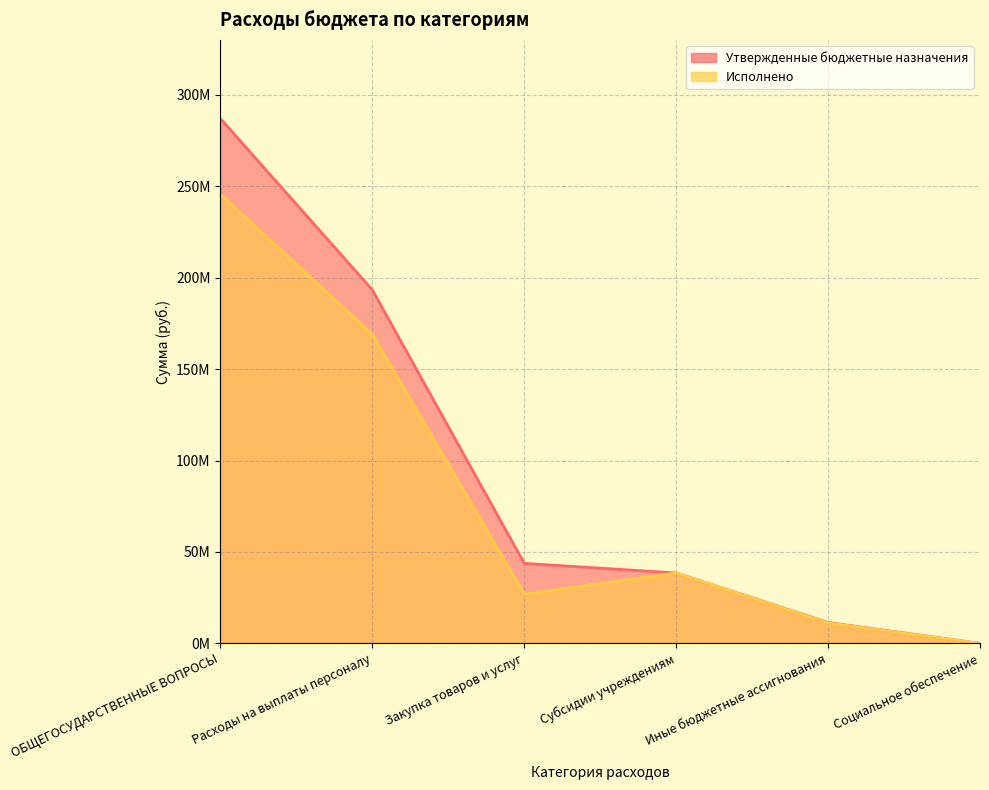

What are all the series names shown in the legend?

Утвержденные бюджетные назначения, Исполнено